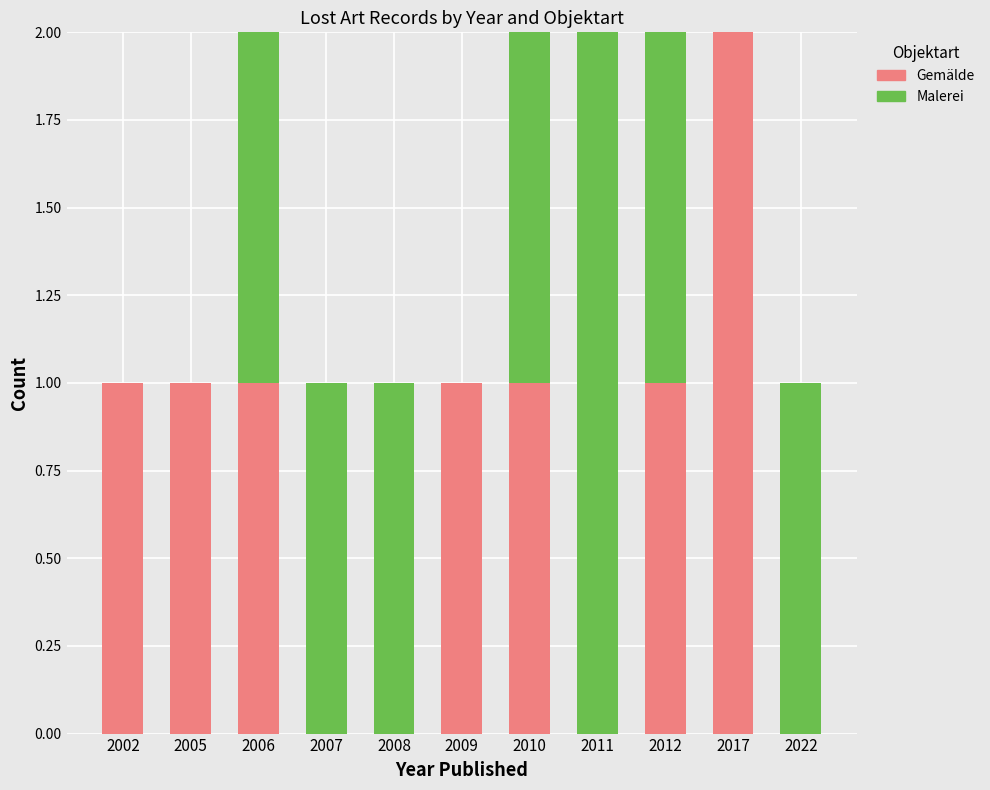

Count the number of data series in this chart.

2